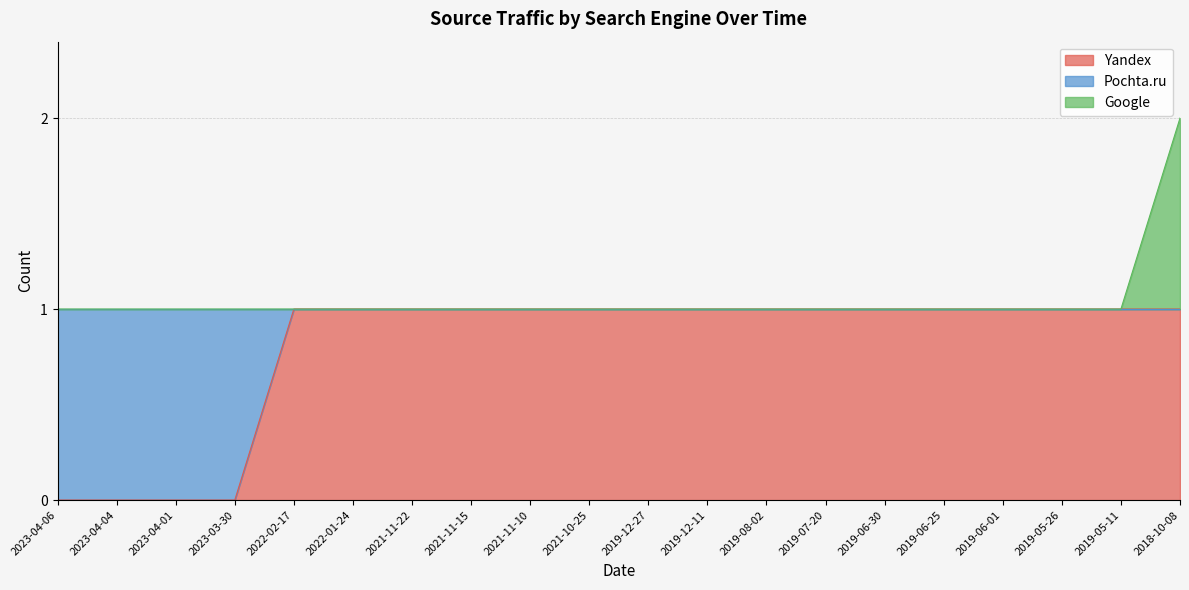

What is the difference between the maximum and minimum values in the Yandex series?

1